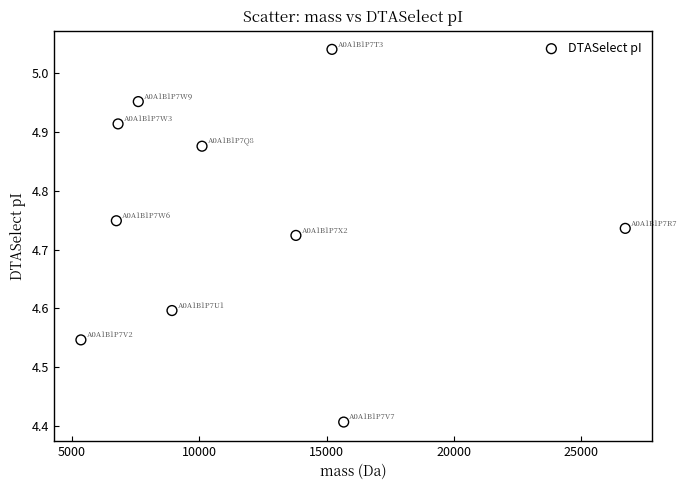

What is the range of Y values (max minus min)?

0.6